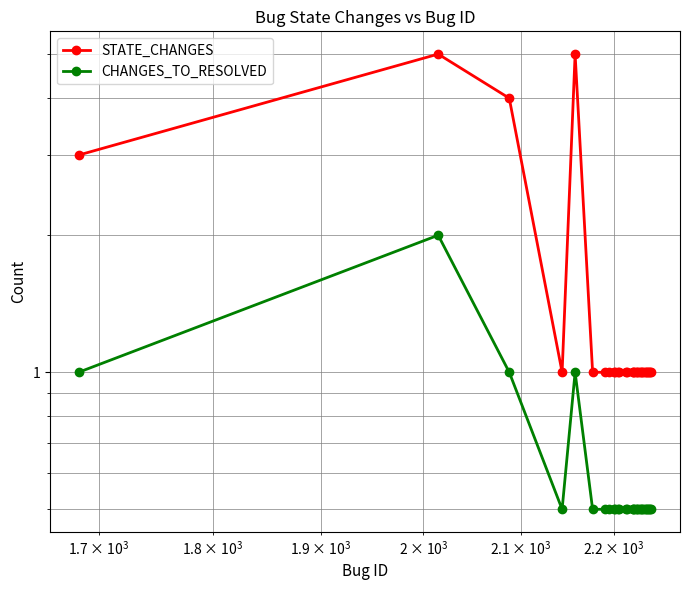

Reading right to left, extract all data points from this chart.

STATE_CHANGES: 1.0	1.0	1.0	1.0	1.0	1.0	1.0	1.0	1.0	1.0	1.0	1.0	1.0	1.0	1.0	1.0	1.0	1.0	1.0	1.0	1.0	1.0	1.0	1.0	1.0	1.0	5.0	1.0	4.0	5.0	3.0
CHANGES_TO_RESOLVED: 0.5	0.5	0.5	0.5	0.5	0.5	0.5	0.5	0.5	0.5	0.5	0.5	0.5	0.5	0.5	0.5	0.5	0.5	0.5	0.5	0.5	0.5	0.5	0.5	0.5	0.5	1.0	0.5	1.0	2.0	1.0